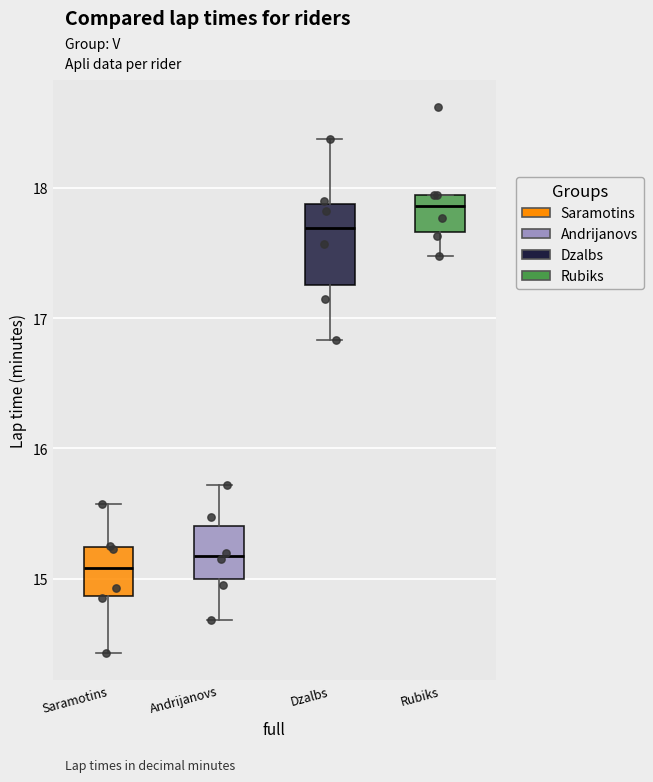

Reading left to right, read every box against the y-axis: the position of its median line, the range the box covers, and the ends of its whiskers. The values are not printed on the chart, so give them approximately, as read against the axis.

Saramotins: median 15.1, box 14.9 to 15.2, whiskers 14.4 to 15.6
Andrijanovs: median 15.2, box 15.0 to 15.4, whiskers 14.7 to 15.7
Dzalbs: median 17.7, box 17.3 to 17.9, whiskers 16.8 to 18.4
Rubiks: median 17.9, box 17.7 to 18.0, whiskers 17.5 to 18.0